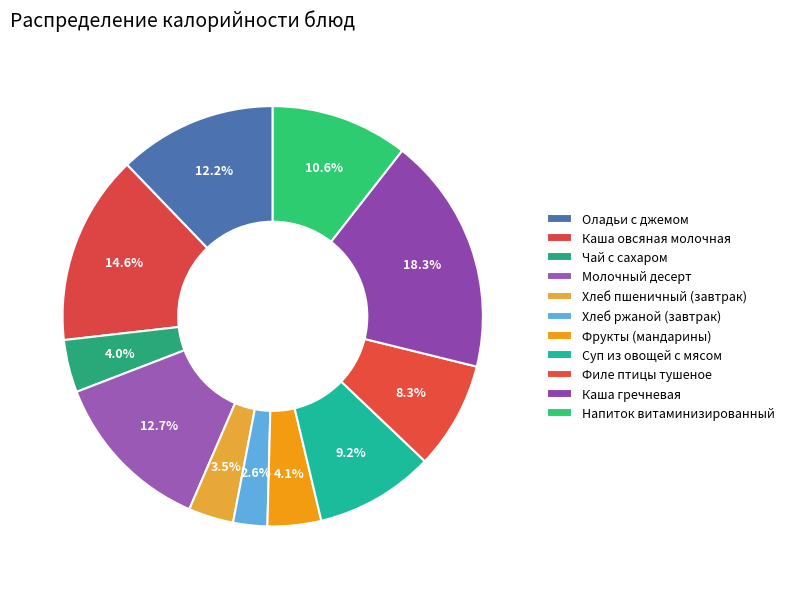

To the nearest percent, what percentage of the pie is Оладьи с джемом?

12%